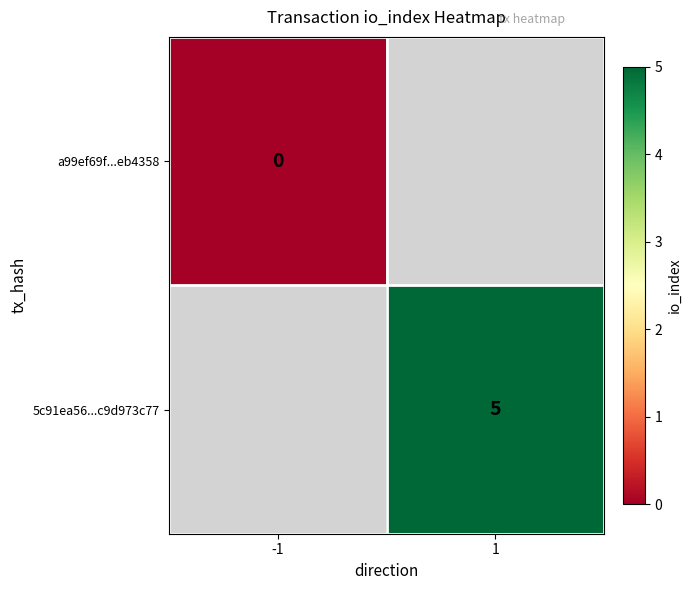

How many data points does each series have?

2